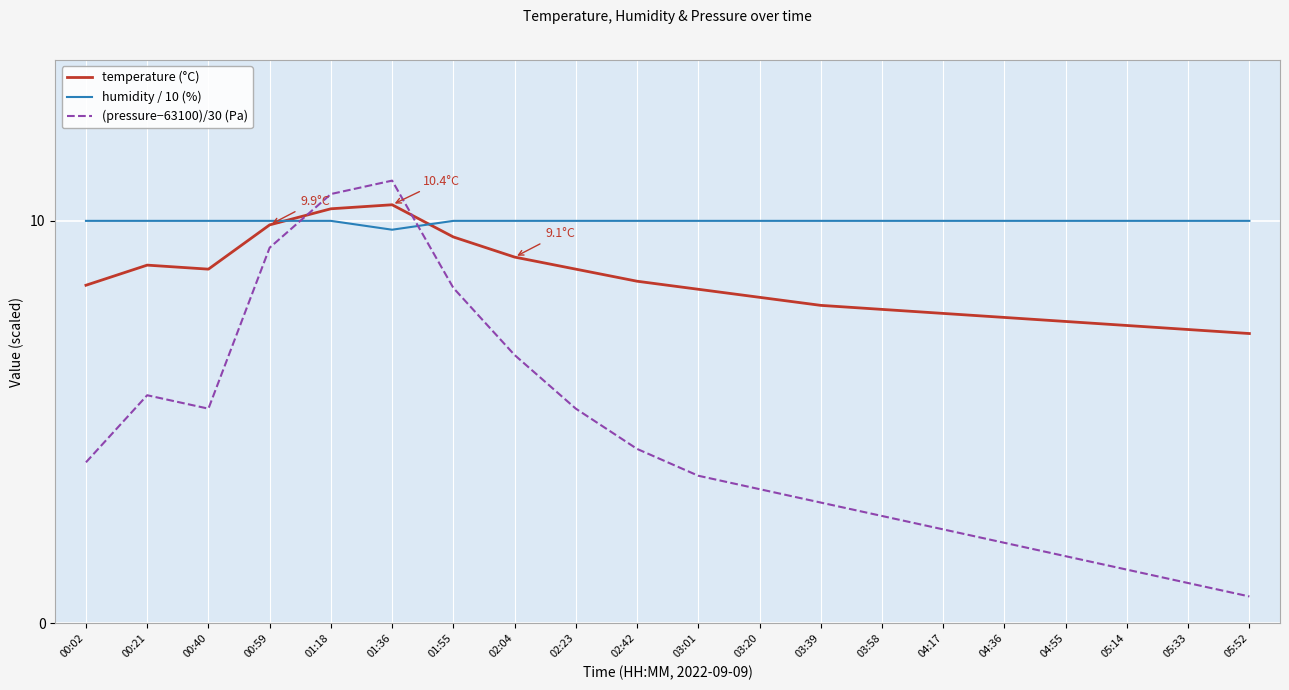

Between 03:01 and 03:58, which series saw the biggest shift?

(pressure−63100)/30 (Pa)